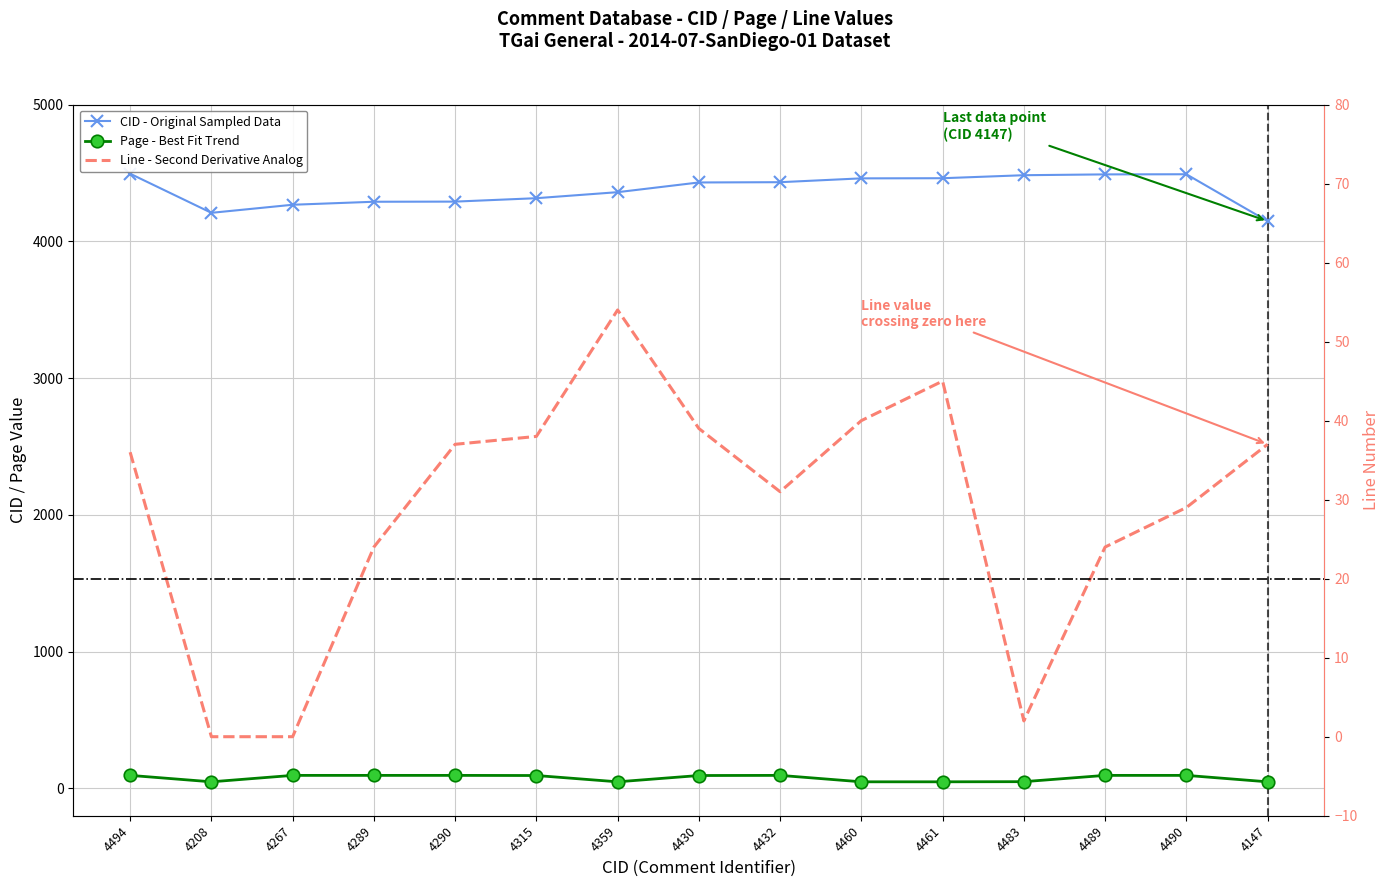

True or false: CID and Line intersect in this chart.

False